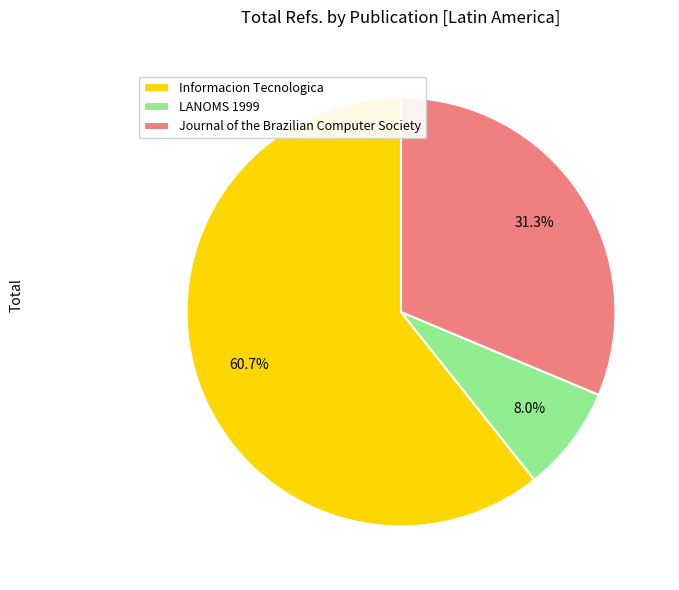

Rank the categories by value from lowest to highest.

LANOMS 1999, Journal of the Brazilian Computer Society, Informacion Tecnologica